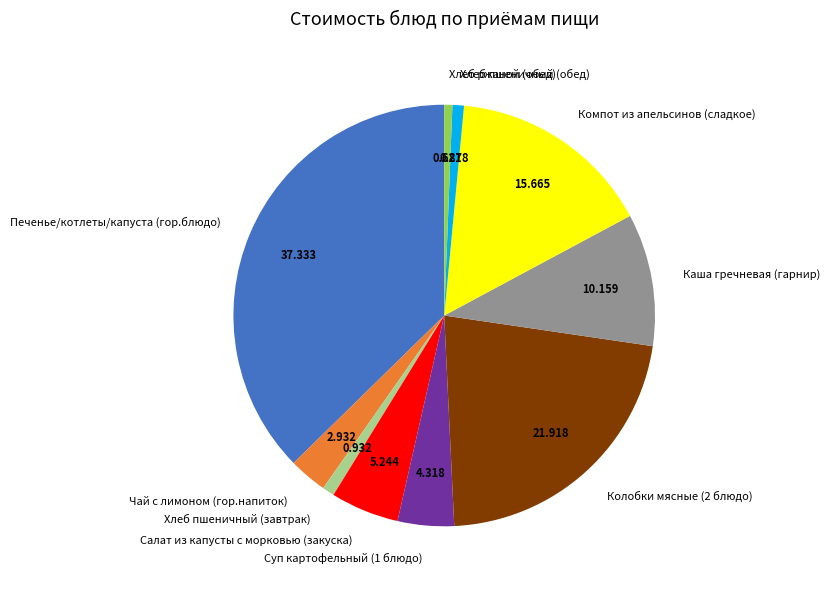

Which category has the biggest portion of the pie?

Печенье/котлеты/капуста (гор.блюдо)